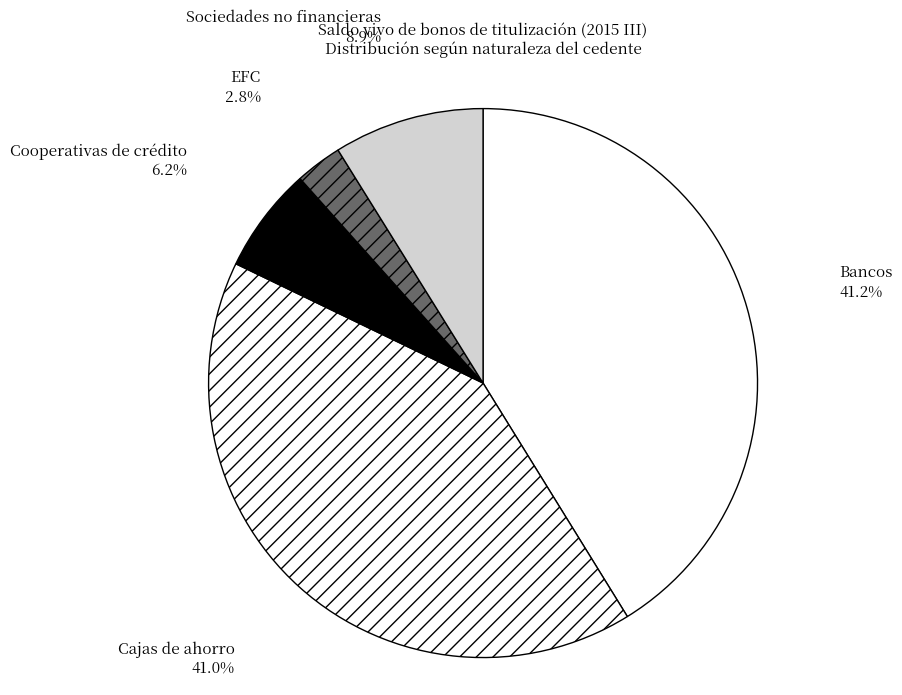

Which category has the smallest portion of the pie?

EFC